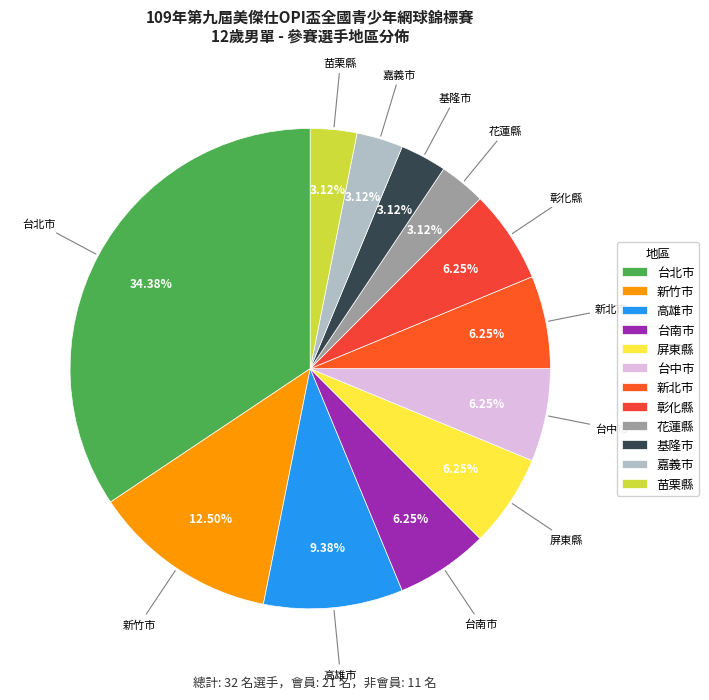

True or false: 屏東縣 accounts for 1% of the total.

False